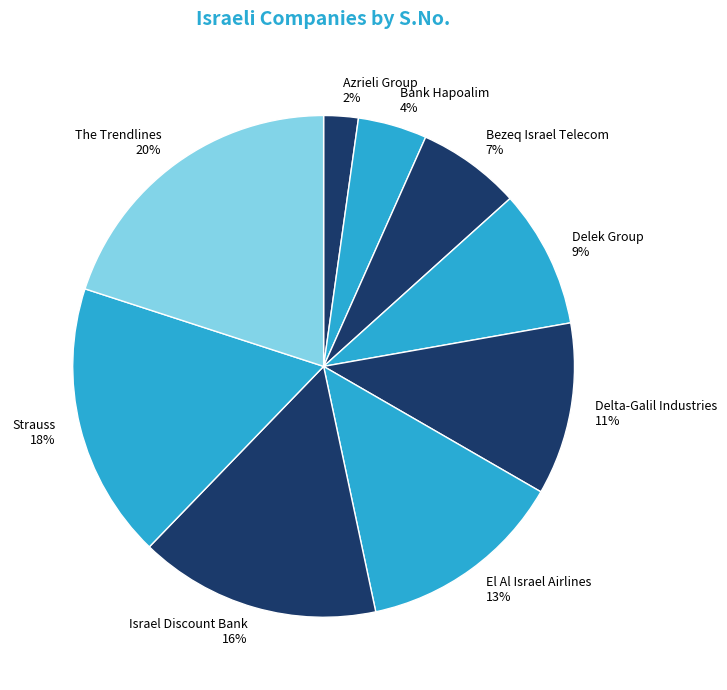

True or false: Delta-Galil Industries accounts for 5% of the total.

False